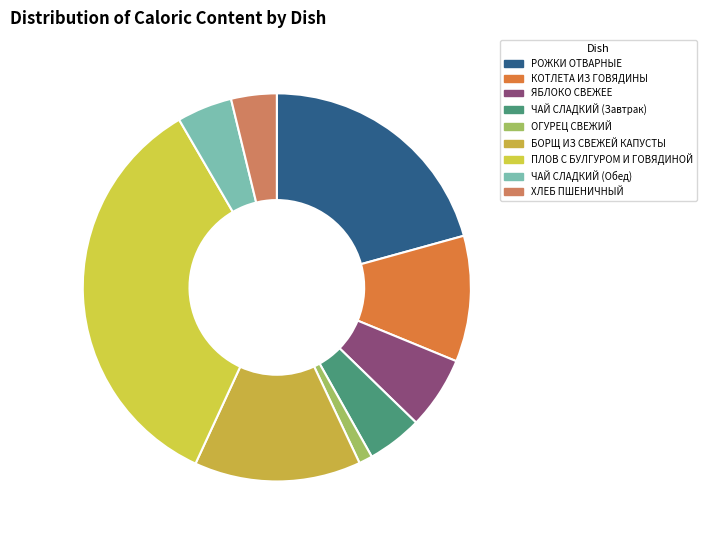

What is the ratio of the value at ЯБЛОКО СВЕЖЕЕ to the value at БОРЩ ИЗ СВЕЖЕЙ КАПУСТЫ?

0.4